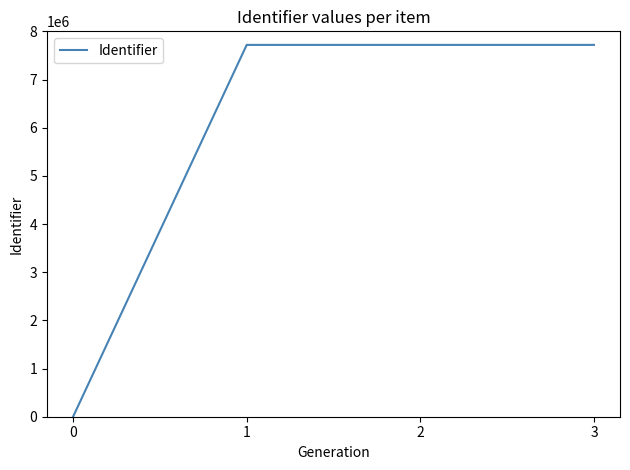

What is the difference between the maximum and minimum values?

7718617